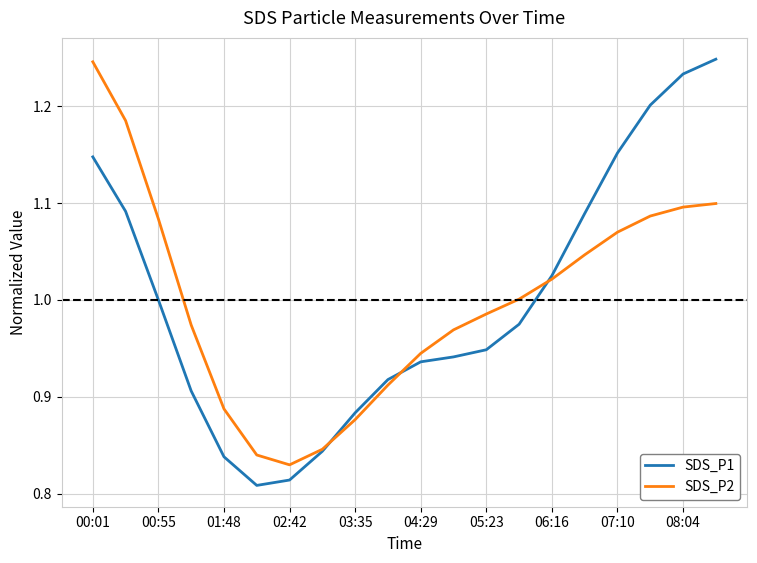

Reading left to right, list all the values displayed in this chart.

SDS_P1: 1.1	1.1	1.0	0.9	0.8	0.8	0.8	0.8	0.9	0.9	0.9	0.9	0.9	1.0	1.0	1.1	1.2	1.2	1.2	1.2
SDS_P2: 1.2	1.2	1.1	1.0	0.9	0.8	0.8	0.8	0.9	0.9	0.9	1.0	1.0	1.0	1.0	1.0	1.1	1.1	1.1	1.1